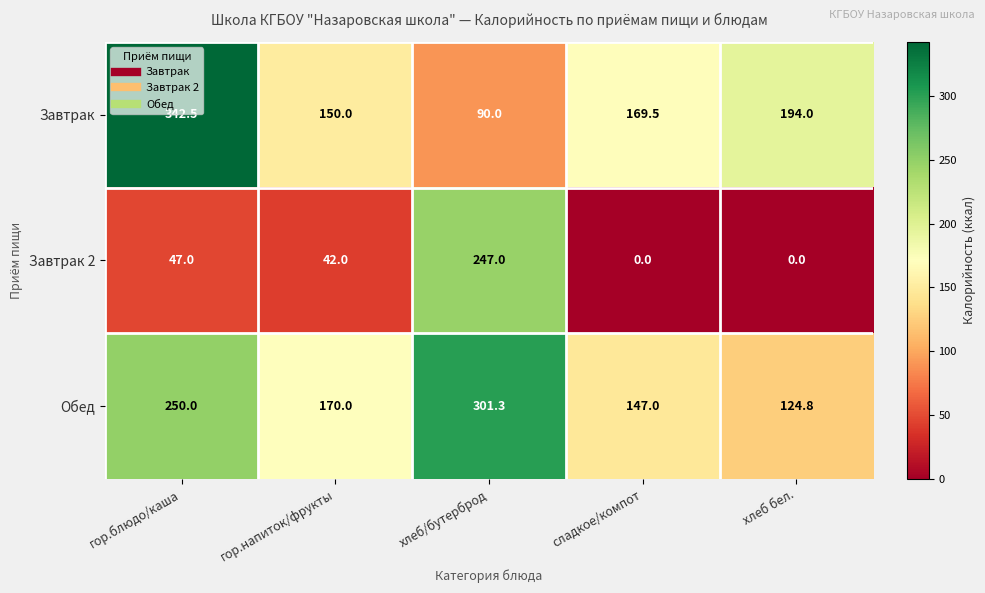

The value of Завтрак at сладкое/компот is 169.5. True or false?

True